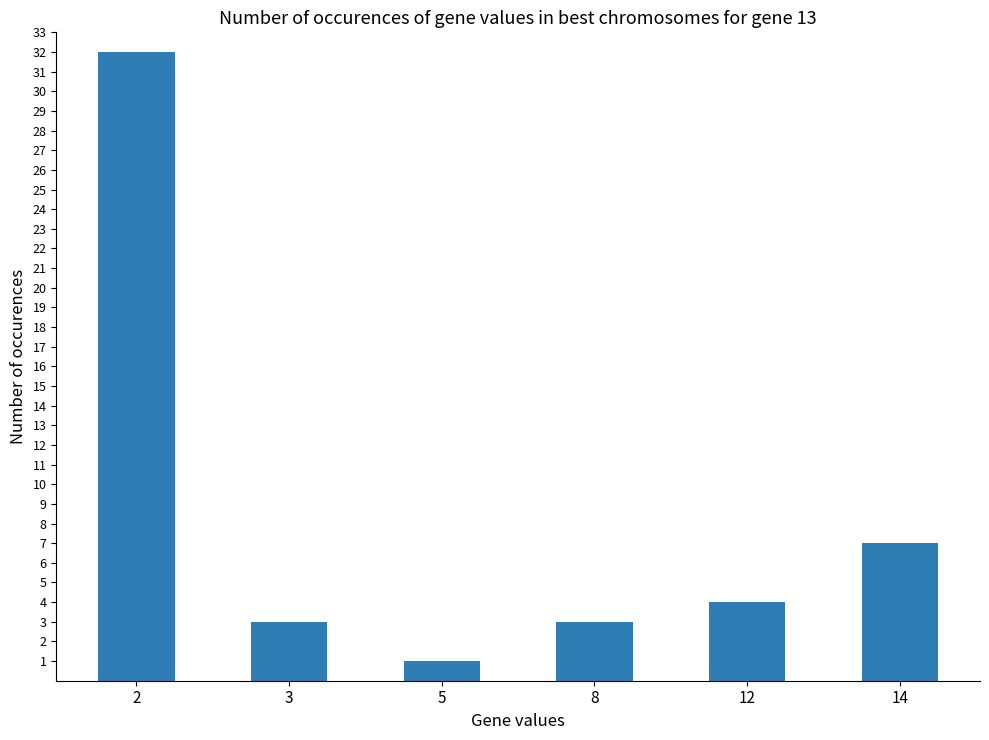

The chart shows a value of 2 at 8. True or false?

False